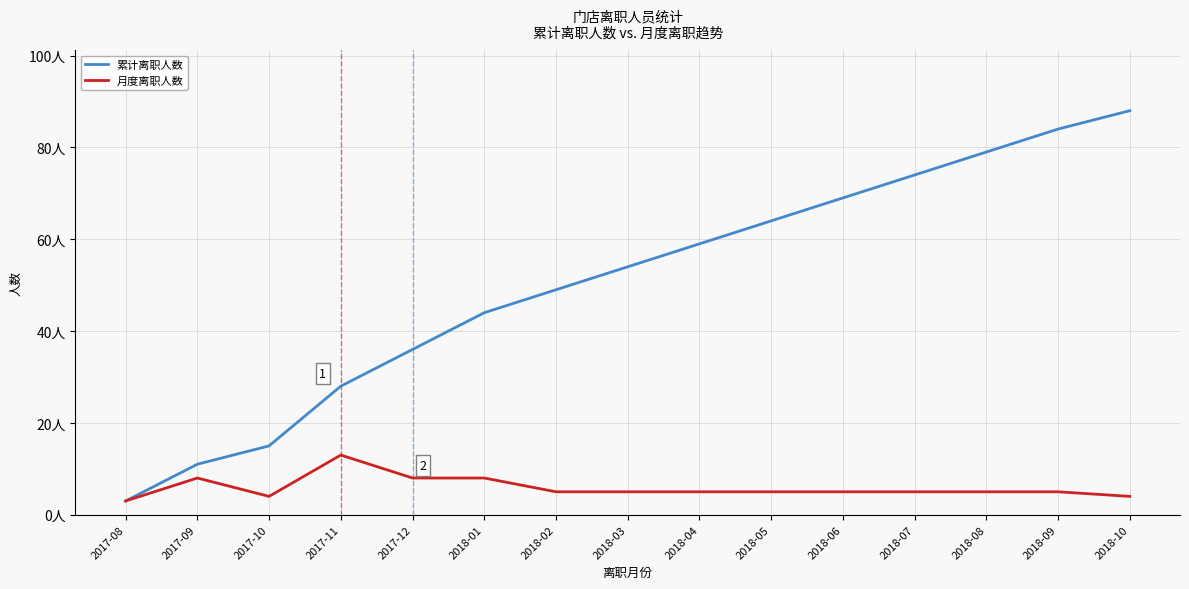

Rank the categories by 累计离职人数 value from lowest to highest.

2017-08, 2017-09, 2017-10, 2017-11, 2017-12, 2018-01, 2018-02, 2018-03, 2018-04, 2018-05, 2018-06, 2018-07, 2018-08, 2018-09, 2018-10